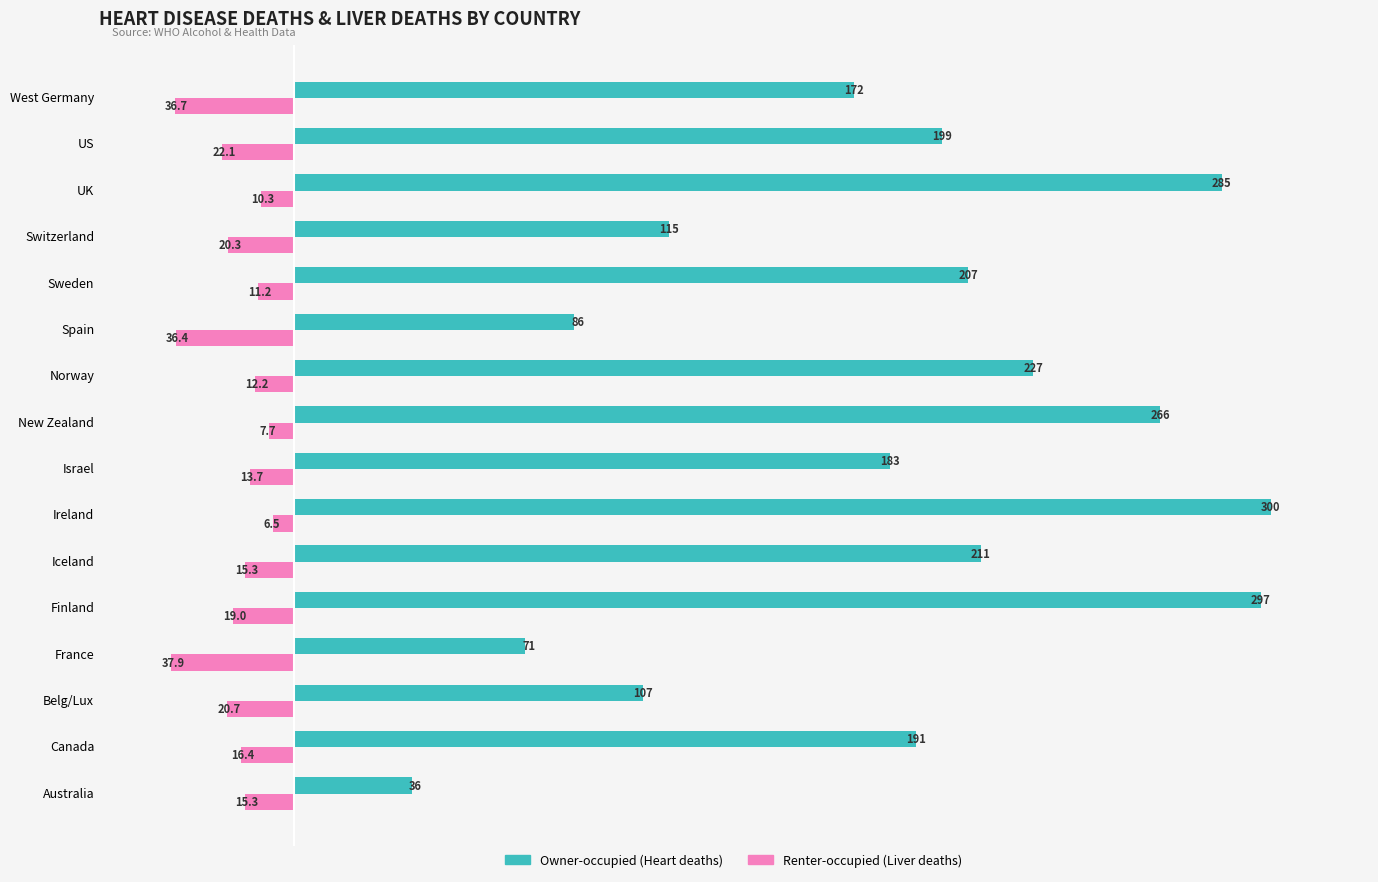

At which category does the chart reach its minimum across all series?

Ireland